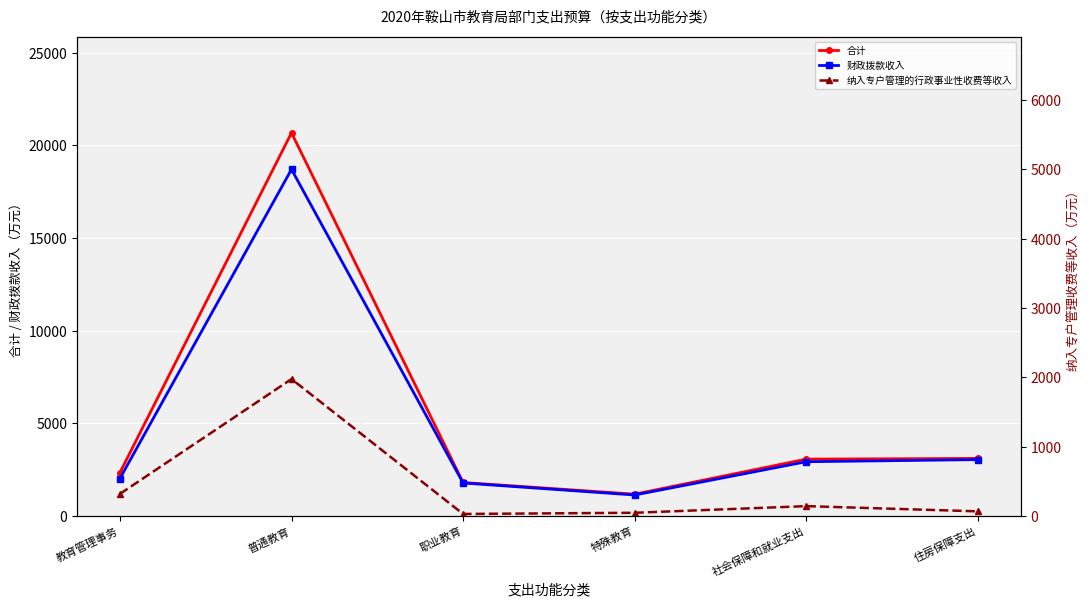

True or false: 合计 and 纳入专户管理的行政事业性收费等收入 intersect in this chart.

False